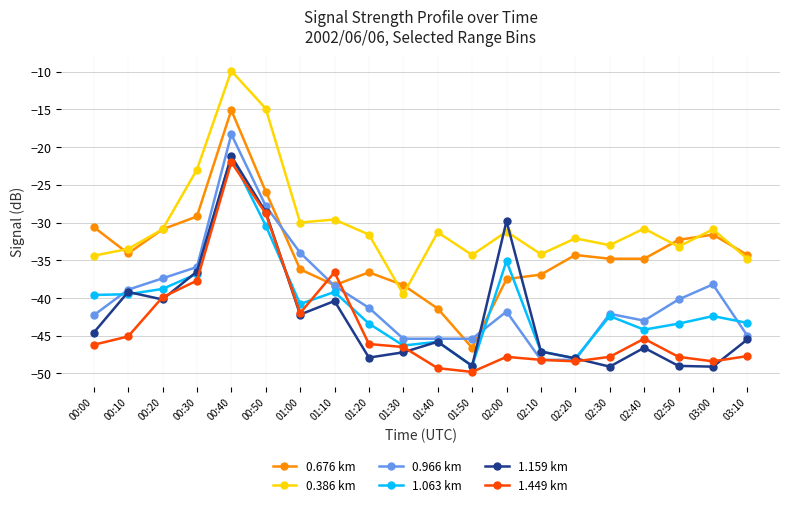

What position from the left is 02:40?

17